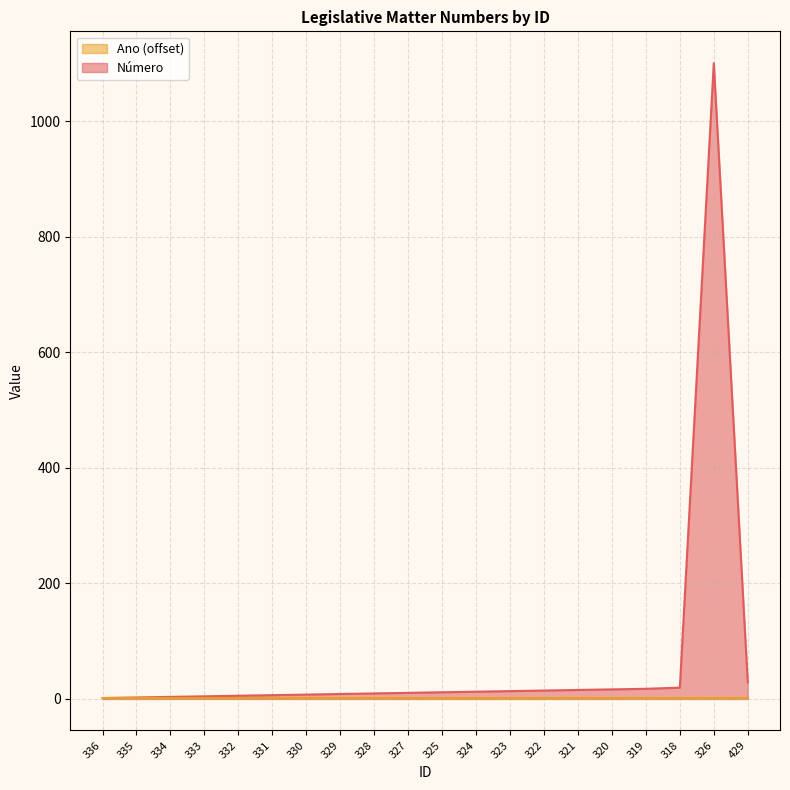

How many lines are shown in the chart?

2